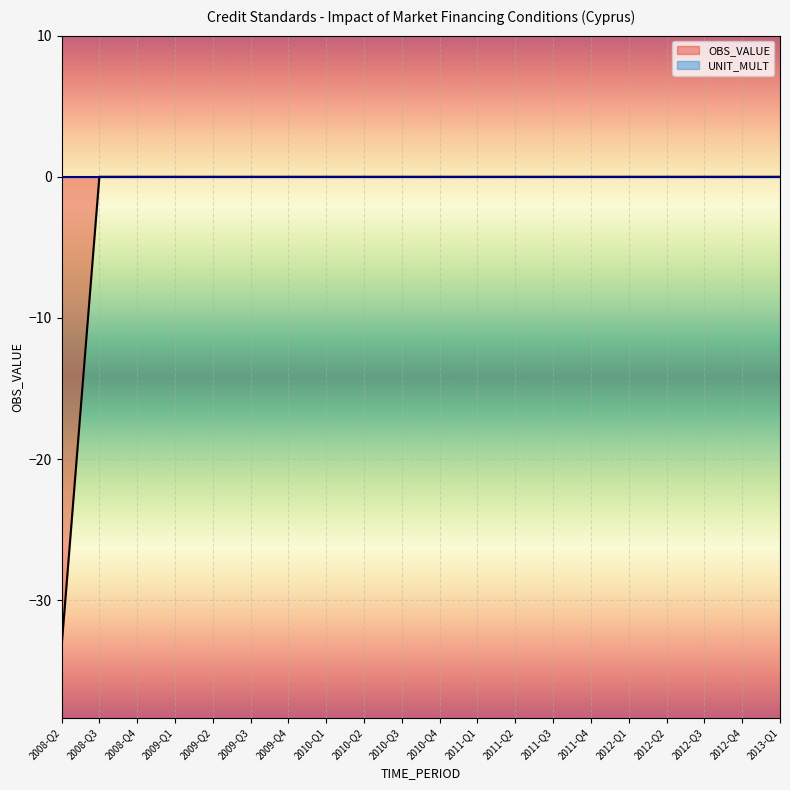

Reading right to left, transcribe all the data shown in this chart.

2013-Q1=0.0	2012-Q4=0.0	2012-Q3=0.0	2012-Q2=0.0	2012-Q1=0.0	2011-Q4=0.0	2011-Q3=0.0	2011-Q2=0.0	2011-Q1=0.0	2010-Q4=0.0	2010-Q3=0.0	2010-Q2=0.0	2010-Q1=0.0	2009-Q4=0.0	2009-Q3=0.0	2009-Q2=0.0	2009-Q1=0.0	2008-Q4=0.0	2008-Q3=0.0	2008-Q2=-33.3